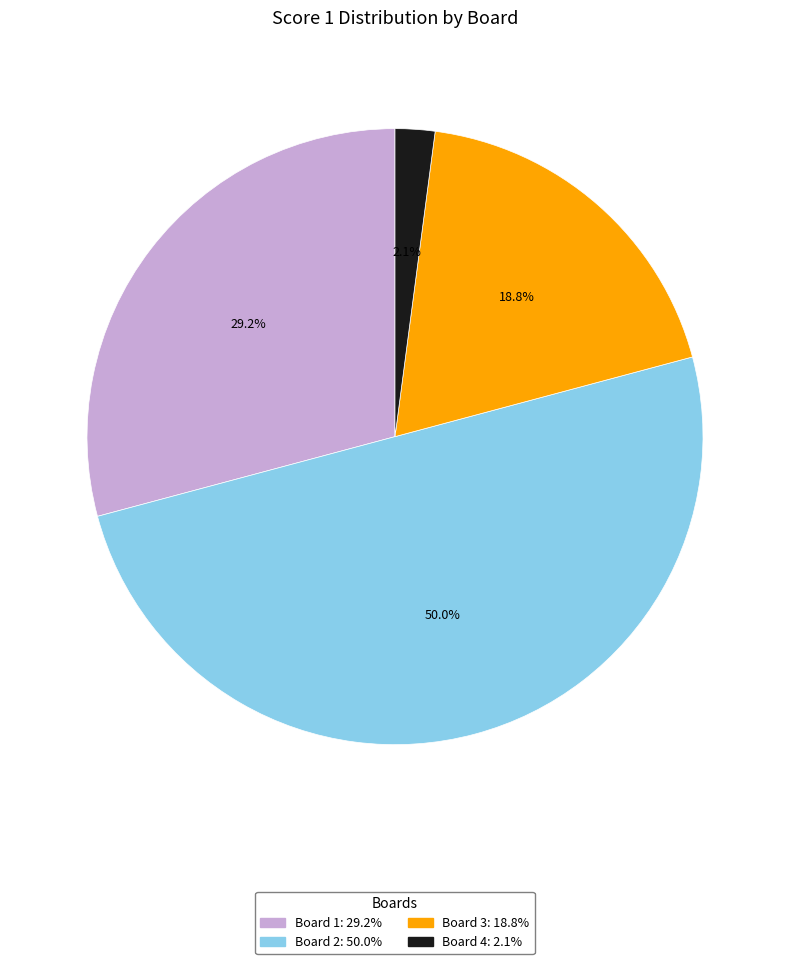

What is the smallest slice in the pie chart?

4